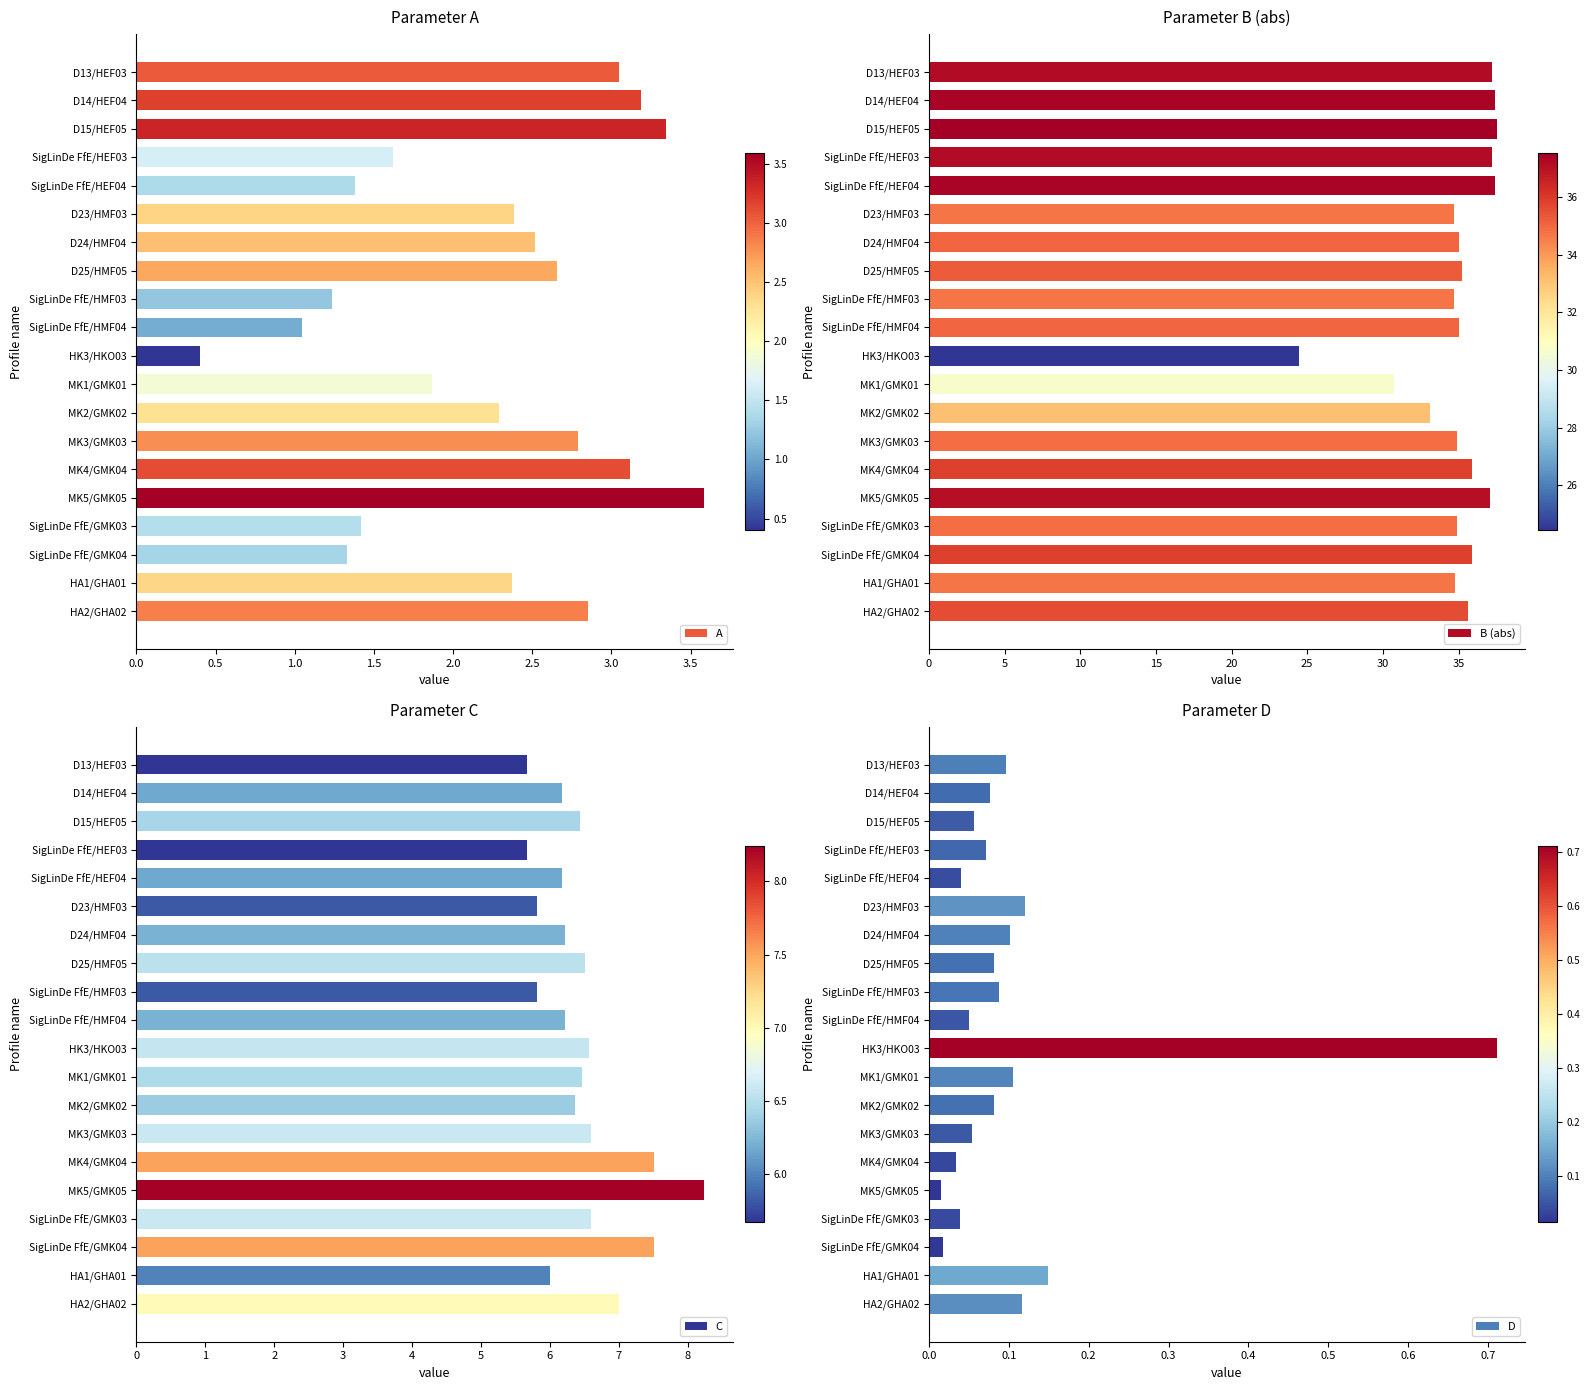

The value of A at SigLinDe FfE/HMF04 is 1.7. True or false?

False